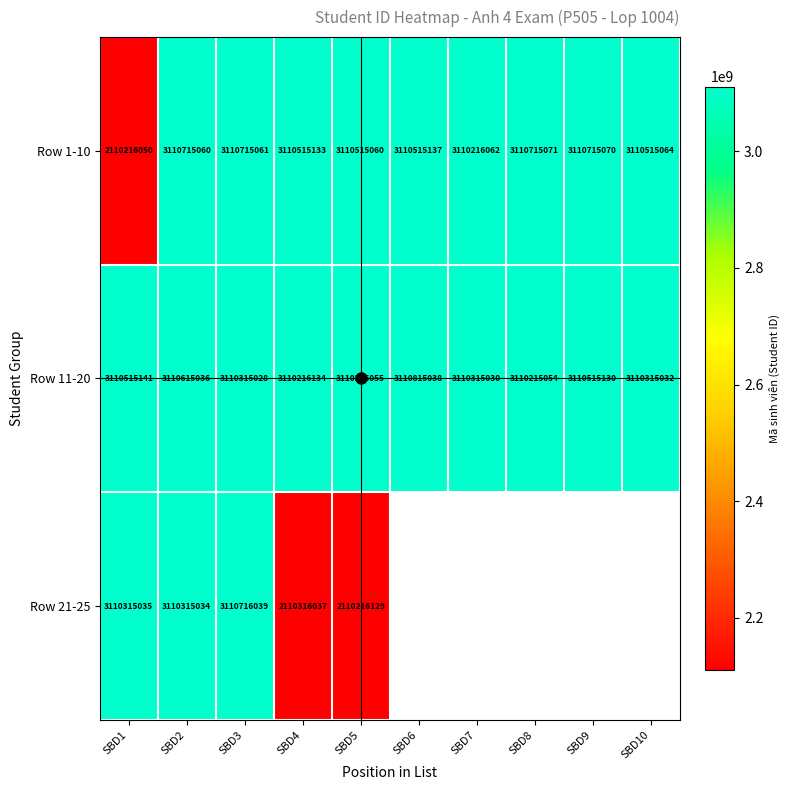

How many distinct data groups are displayed?

3